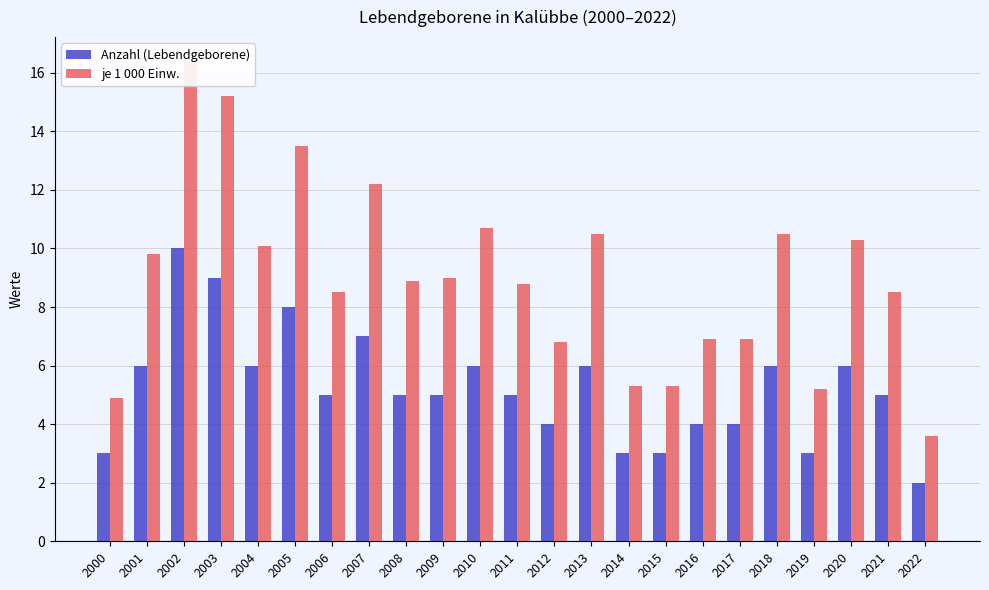

Reading left to right, extract all data points from this chart.

Anzahl (Lebendgeborene): 2000=3.0	2001=6.0	2002=10.0	2003=9.0	2004=6.0	2005=8.0	2006=5.0	2007=7.0	2008=5.0	2009=5.0	2010=6.0	2011=5.0	2012=4.0	2013=6.0	2014=3.0	2015=3.0	2016=4.0	2017=4.0	2018=6.0	2019=3.0	2020=6.0	2021=5.0	2022=2.0
je 1 000 Einw.: 2000=4.9	2001=9.8	2002=16.4	2003=15.2	2004=10.1	2005=13.5	2006=8.5	2007=12.2	2008=8.9	2009=9.0	2010=10.7	2011=8.8	2012=6.8	2013=10.5	2014=5.3	2015=5.3	2016=6.9	2017=6.9	2018=10.5	2019=5.2	2020=10.3	2021=8.5	2022=3.6